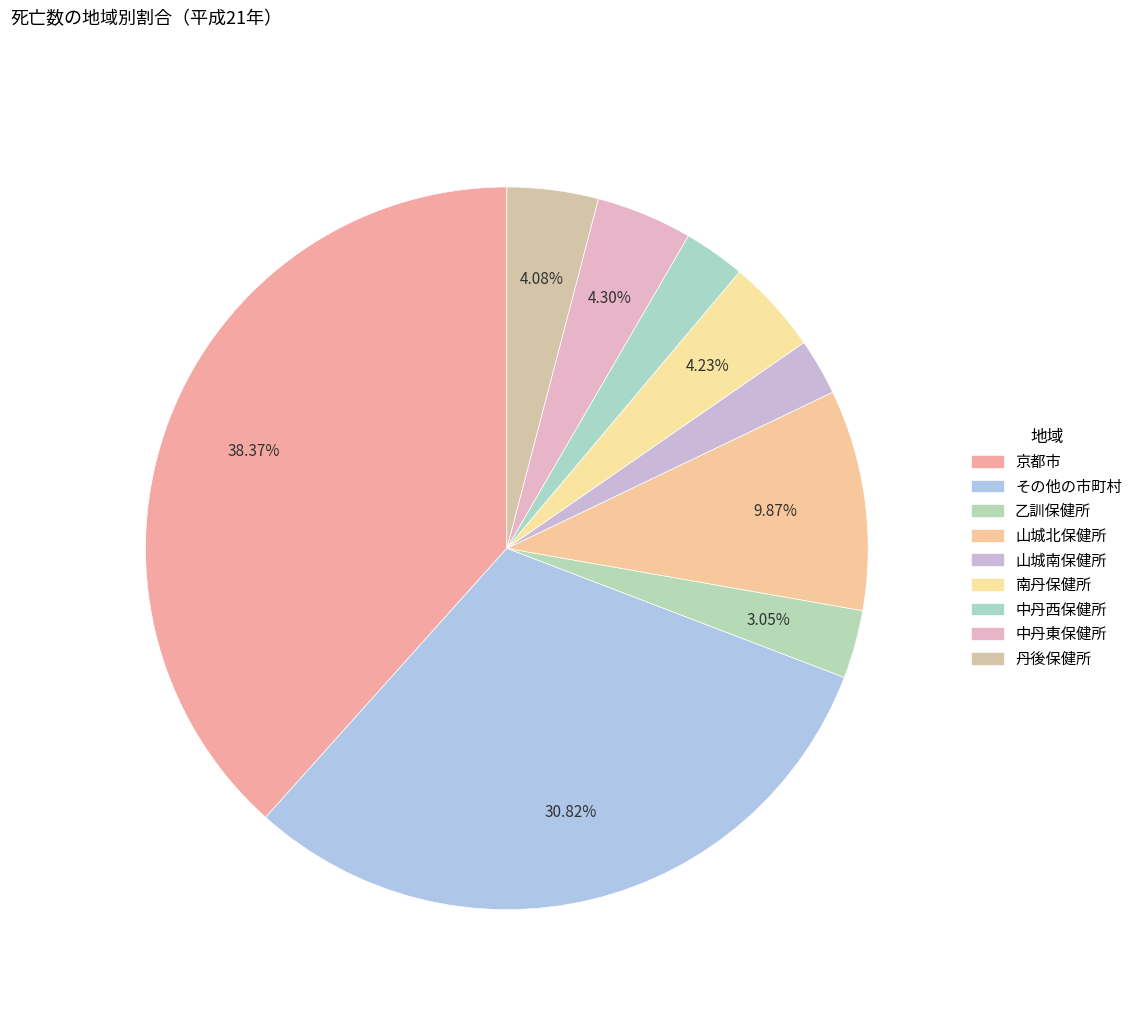

What portion of the pie excludes 山城北保健所?

90.1%